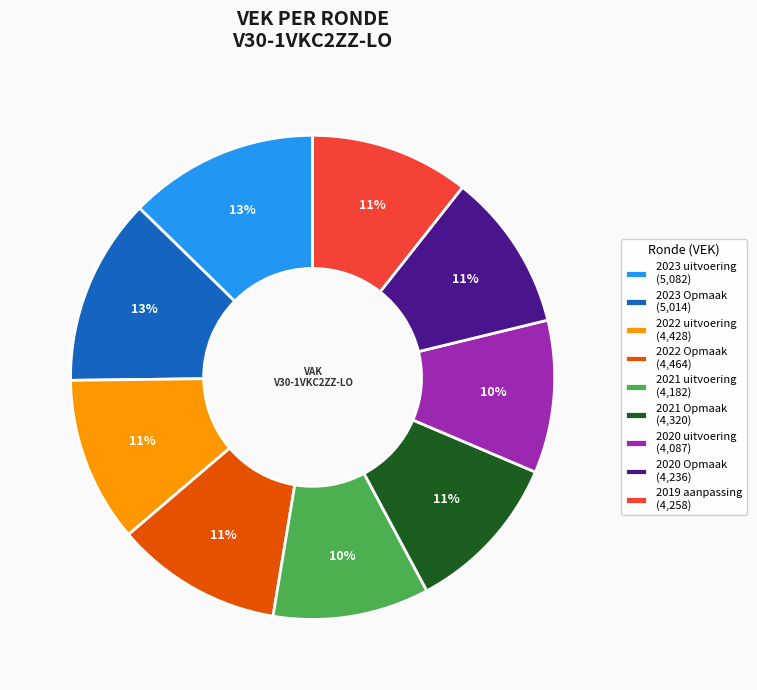

To the nearest percent, what portion does 2020 uitvoering represent?

10%